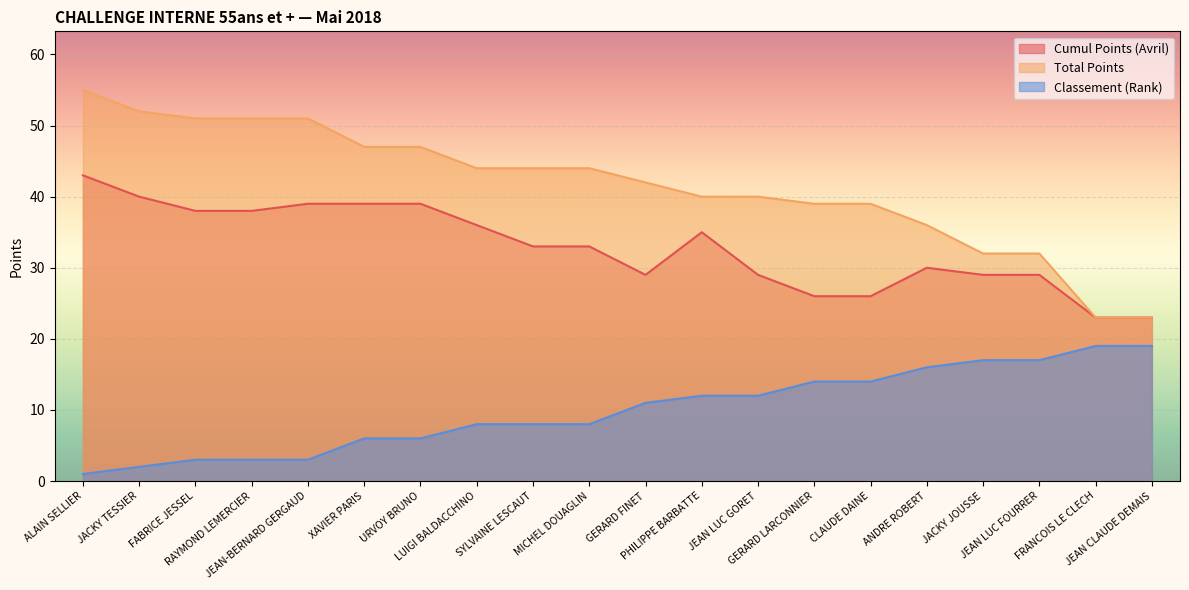

True or false: Total Points has more than 0 interior local peaks.

False